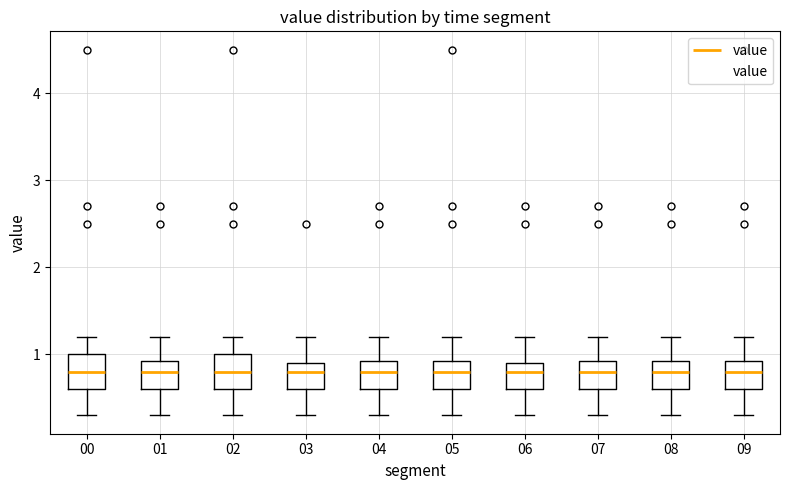

Reading left to right, read every box against the y-axis: the position of its median line, the range the box covers, and the ends of its whiskers. The values are not printed on the chart, so give them approximately, as read against the axis.

00: median 0.8, box 0.6 to 1.0, whiskers 0.3 to 1.2
01: median 0.8, box 0.6 to 0.9, whiskers 0.3 to 1.2
02: median 0.8, box 0.6 to 1.0, whiskers 0.3 to 1.2
03: median 0.8, box 0.6 to 0.9, whiskers 0.3 to 1.2
04: median 0.8, box 0.6 to 0.9, whiskers 0.3 to 1.2
05: median 0.8, box 0.6 to 0.9, whiskers 0.3 to 1.2
06: median 0.8, box 0.6 to 0.9, whiskers 0.3 to 1.2
07: median 0.8, box 0.6 to 0.9, whiskers 0.3 to 1.2
08: median 0.8, box 0.6 to 0.9, whiskers 0.3 to 1.2
09: median 0.8, box 0.6 to 0.9, whiskers 0.3 to 1.2